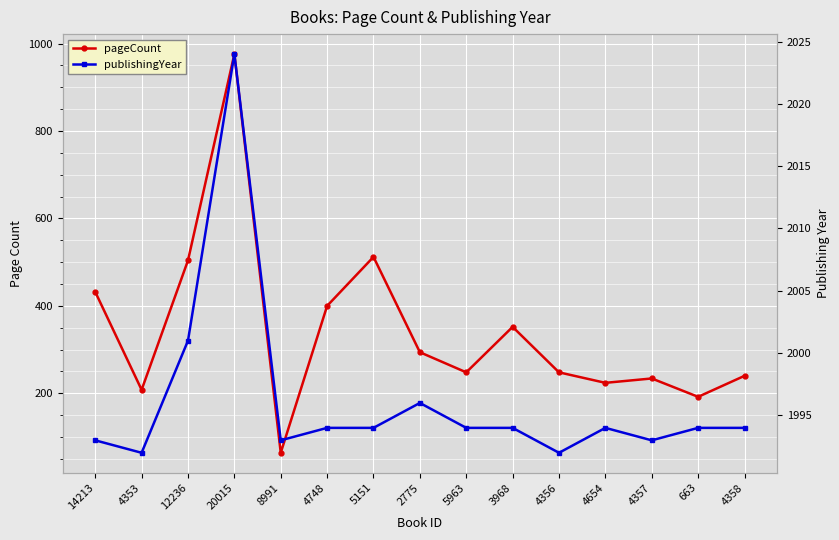

What is the difference between the maximum and second lowest values in the publishingYear series?

32